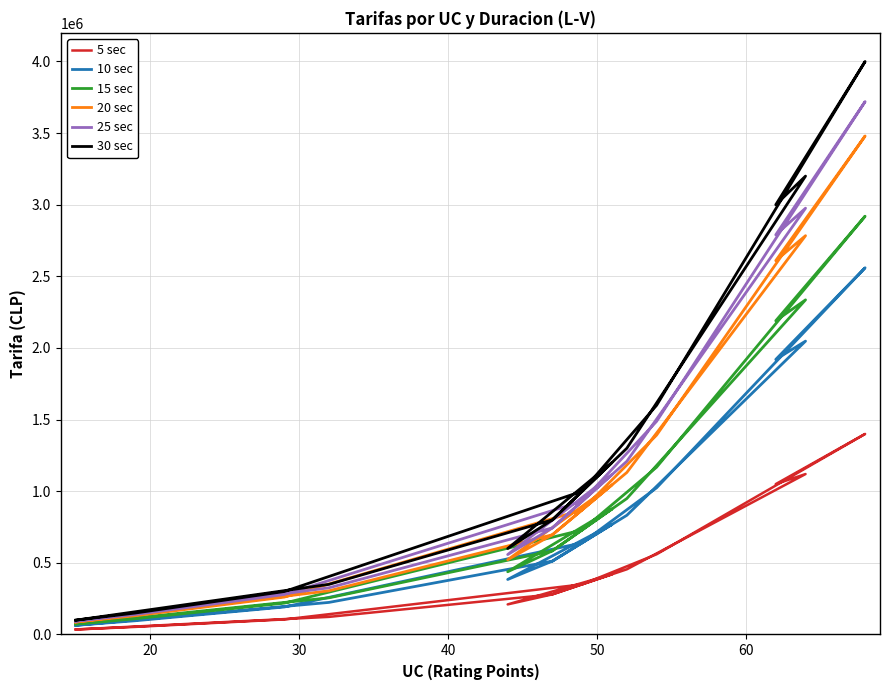

What is the minimum value for 30 sec?

100000